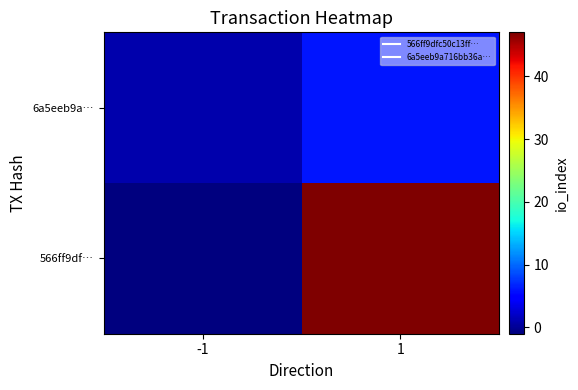

What is the smallest value displayed?

-1